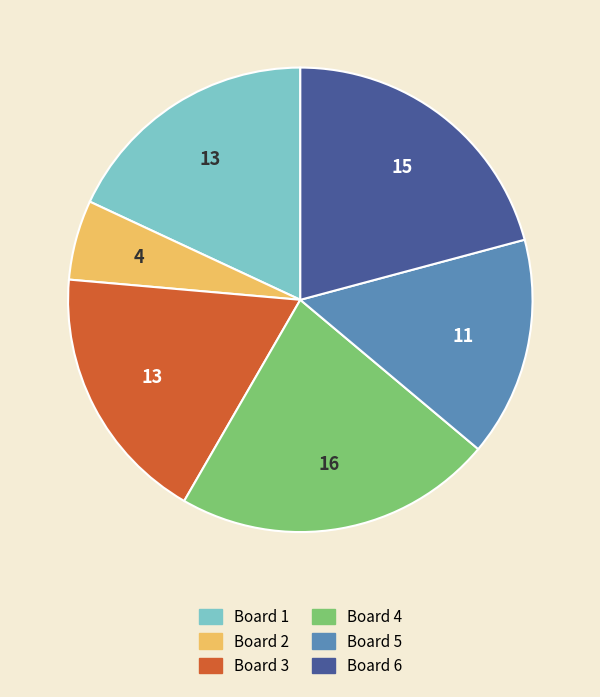

Do Board 5 and Board 4 together represent more than half of the pie?

No